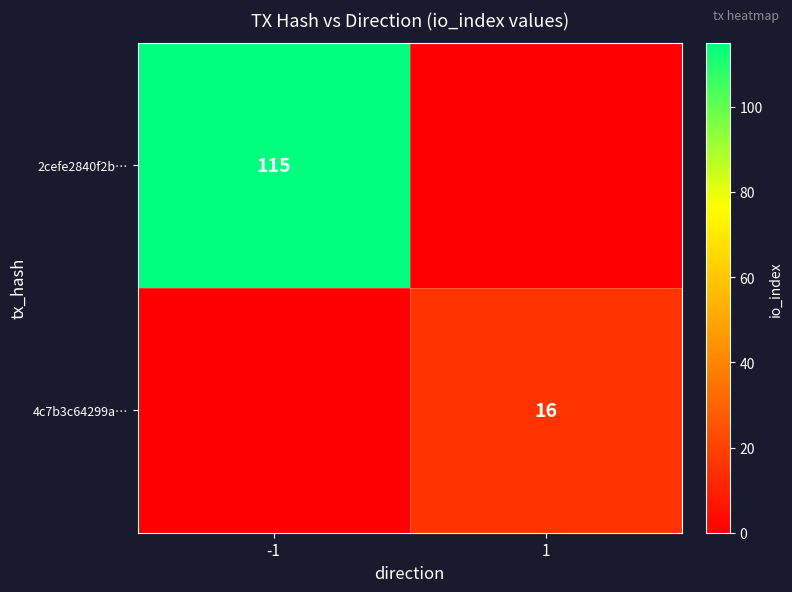

The 2cefe2840f2b… series shows 200 at -1. True or false?

False